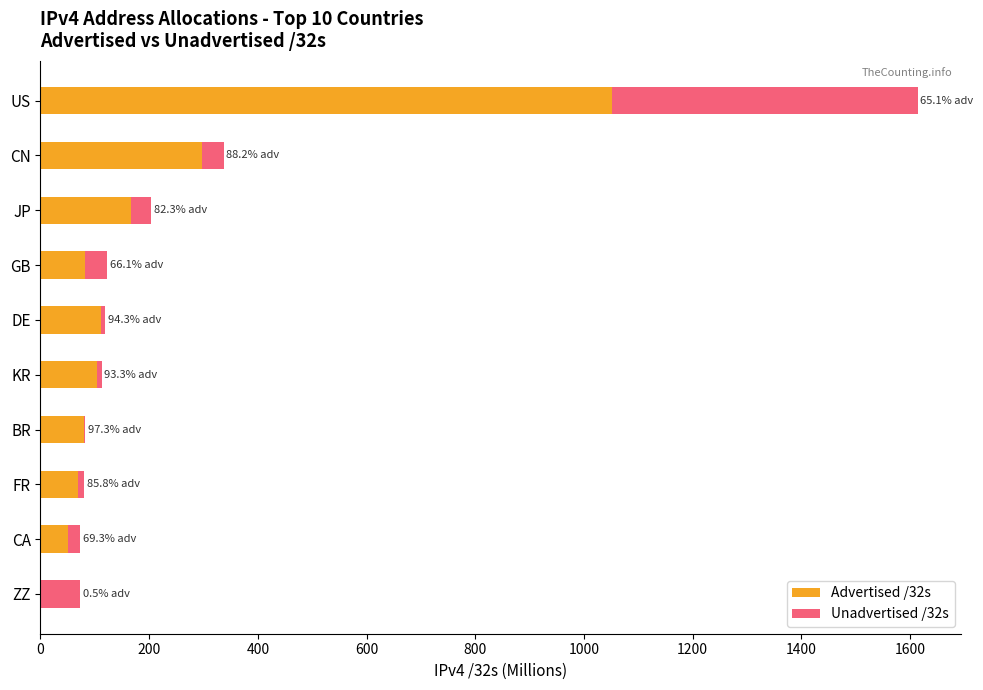

What is the maximum value for Advertised /32s?

1050.9